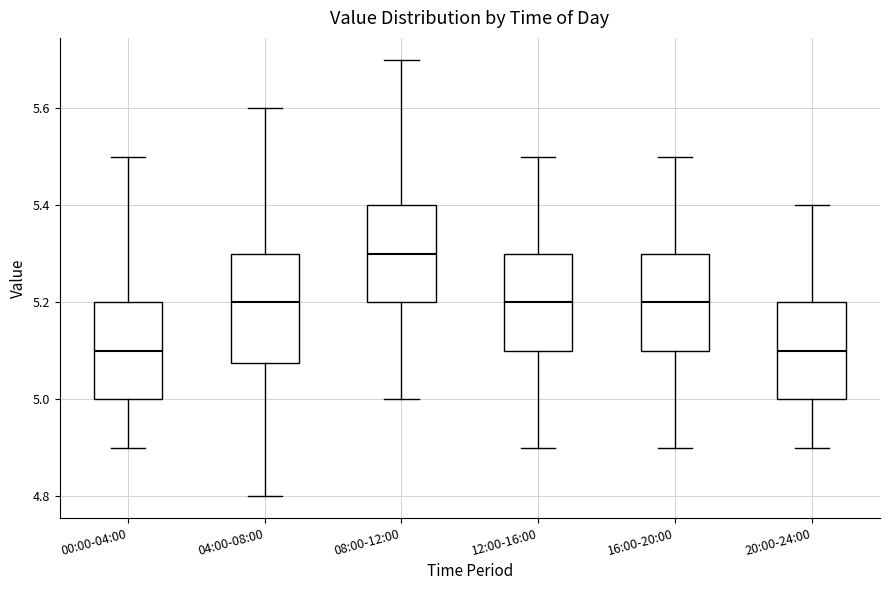

Comparing the boxes themselves (not the whiskers), which one is the tallest?

04:00-08:00